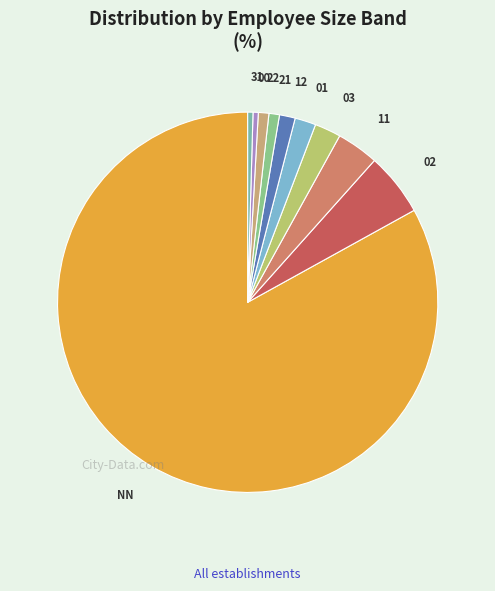

Which slice is the largest?

NN